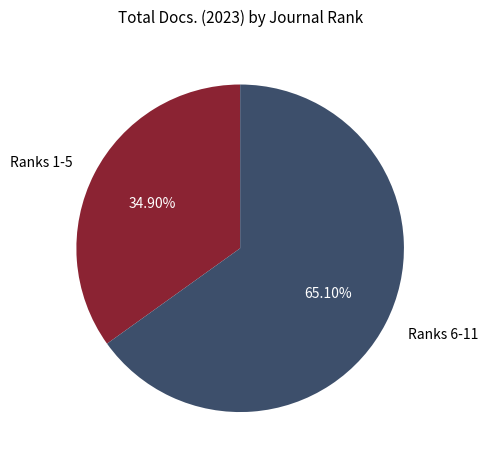

Is the sum of Ranks 6-11 and Ranks 1-5 greater than half?

Yes